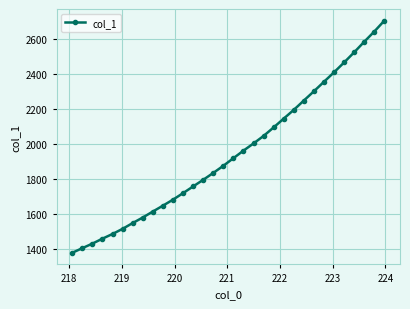

How many values are below 1919?

16